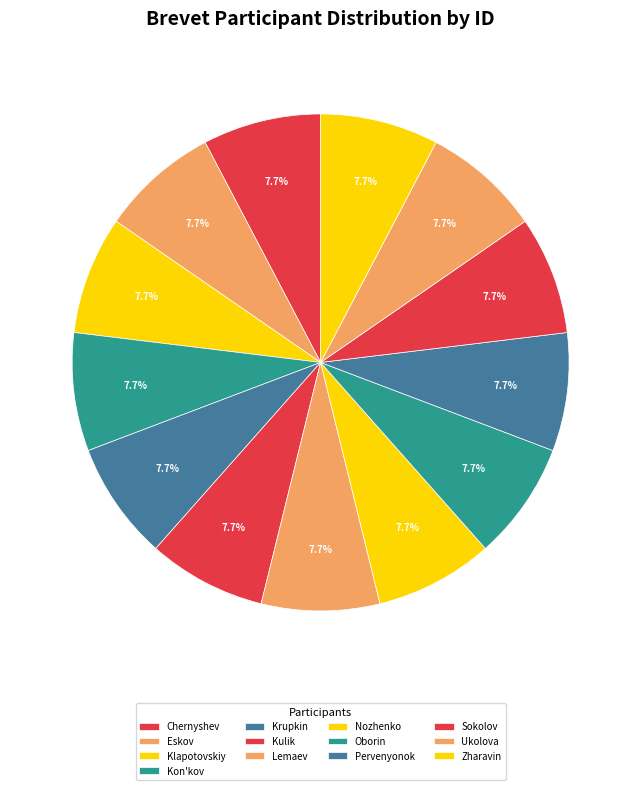

The Ukolova slice represents 1% of the pie. True or false?

False